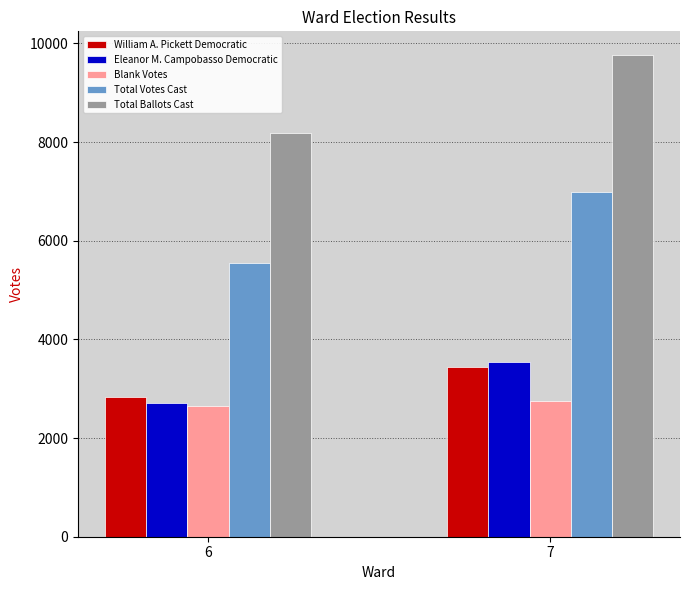

What is the difference between the Blank Votes values at 7 and 6?

110